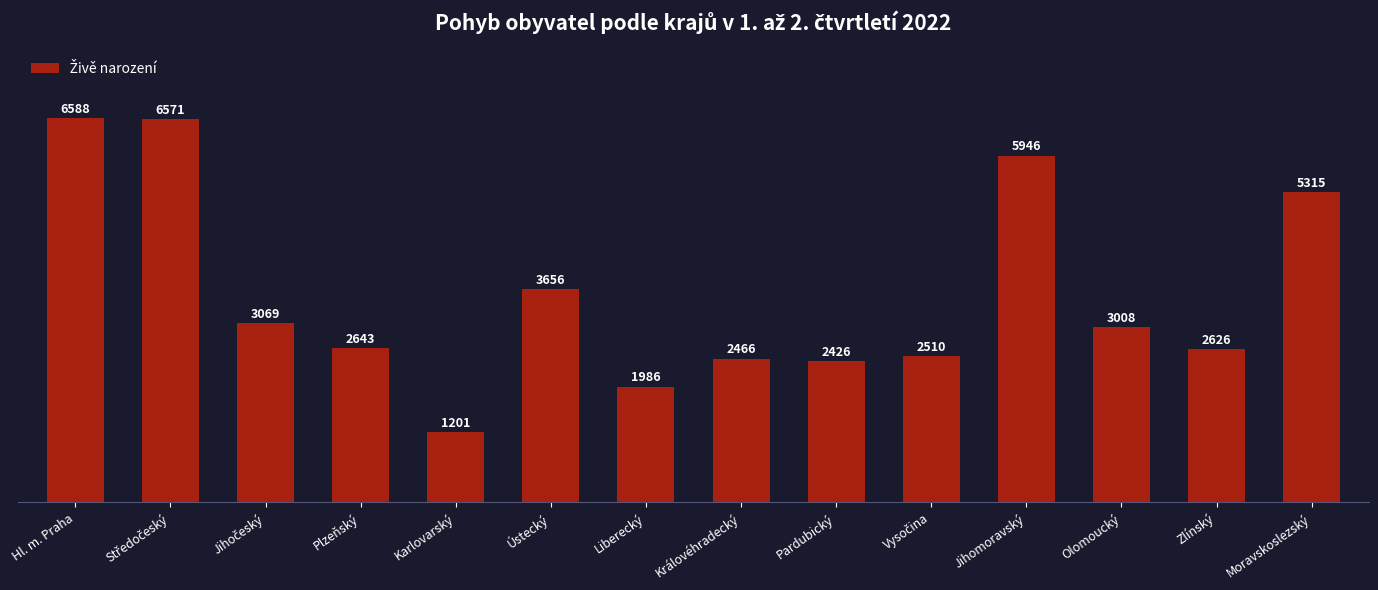

The chart shows a value of 5315 at Moravskoslezský. True or false?

True